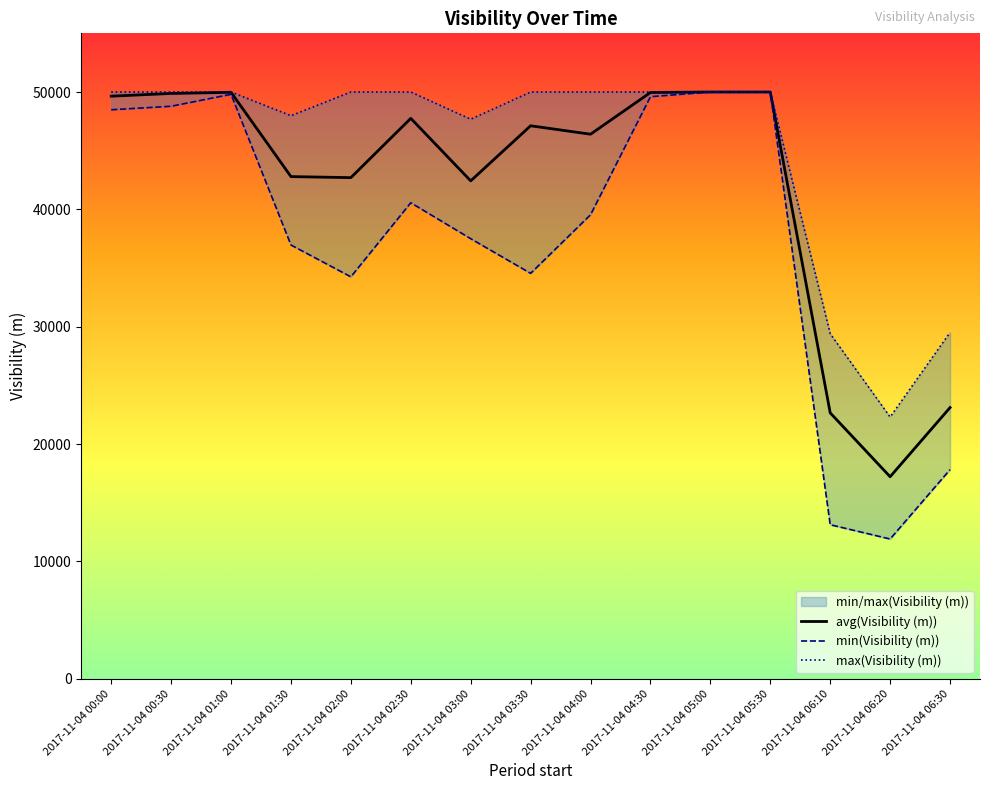

Between 2017-11-04 00:00 and 2017-11-04 06:30, which series saw the biggest shift?

min(Visibility (m))